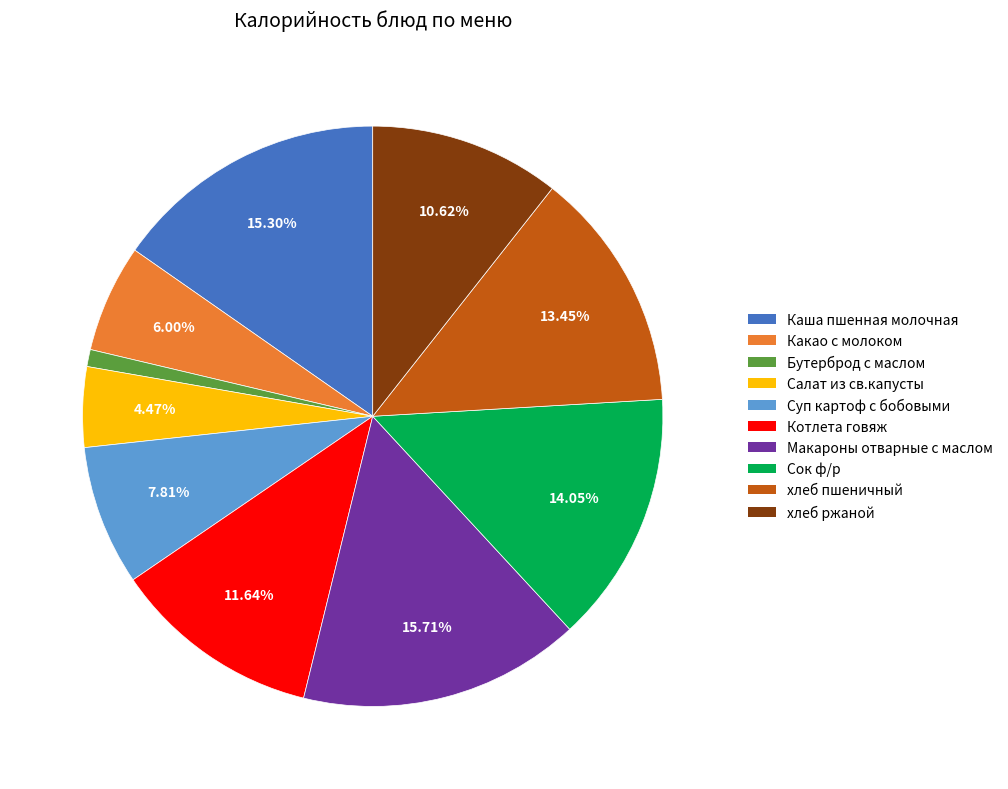

What is the smallest slice in the pie chart?

Бутерброд с маслом